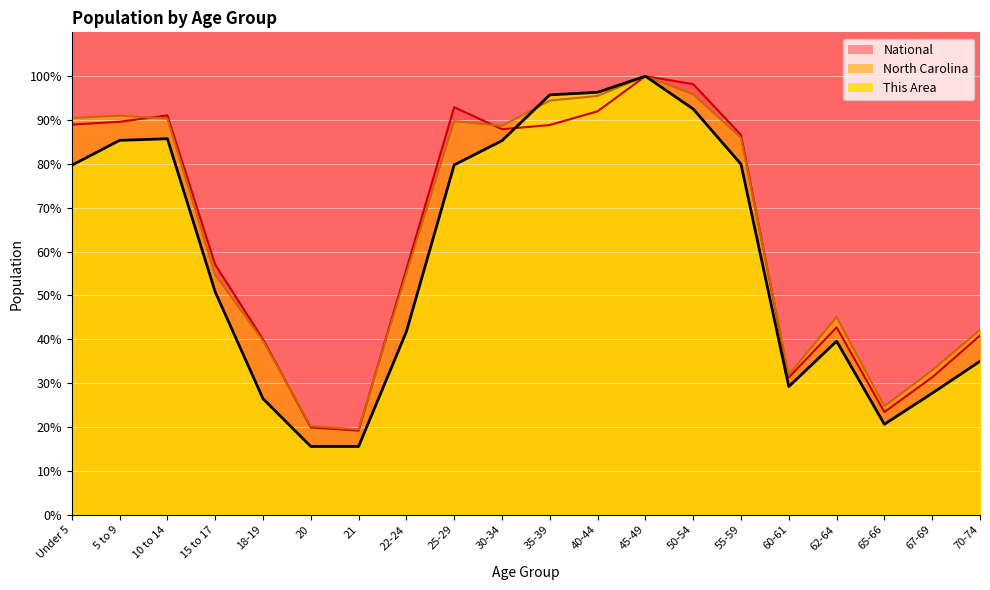

What is the sum of all North Carolina values?

1287.9